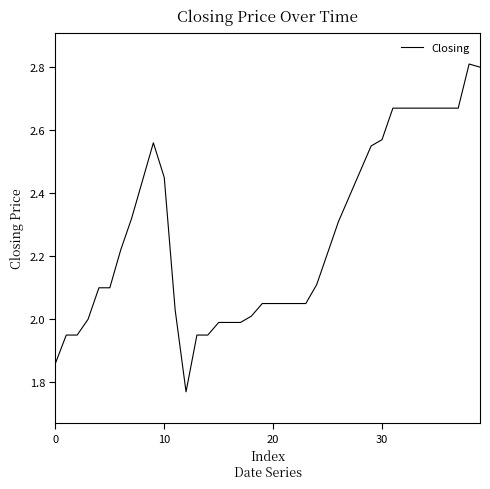

What is the greatest value displayed?

2.8